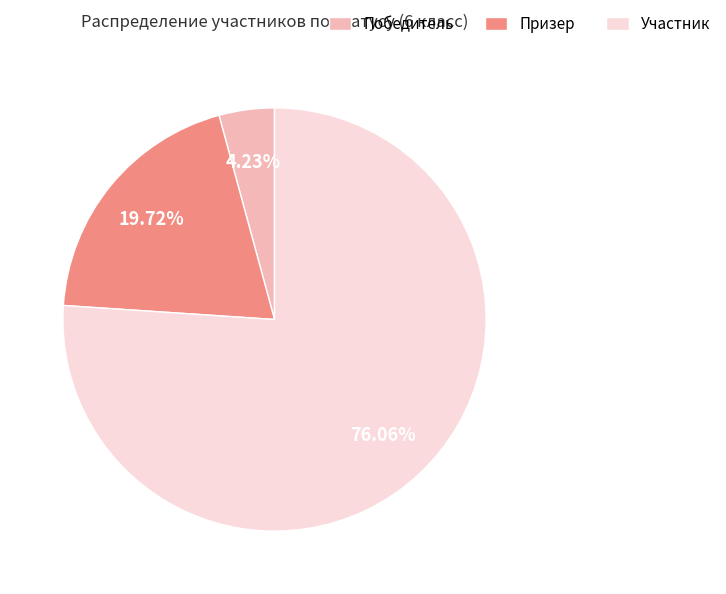

To the nearest percent, what is the average slice percentage?

33%